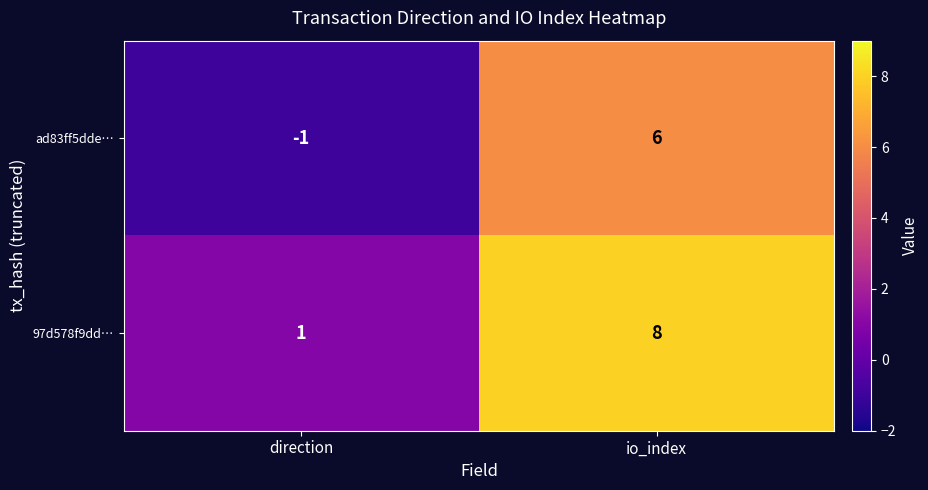

Reading left to right, transcribe all the data shown in this chart.

ad83ff5dde…: direction=-1	io_index=6
97d578f9dd…: direction=1	io_index=8